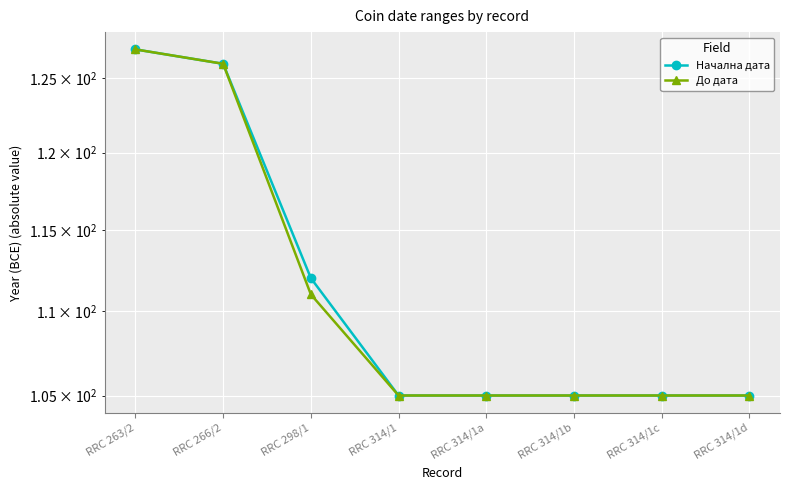

What is the highest value of the Начална дата series?

127